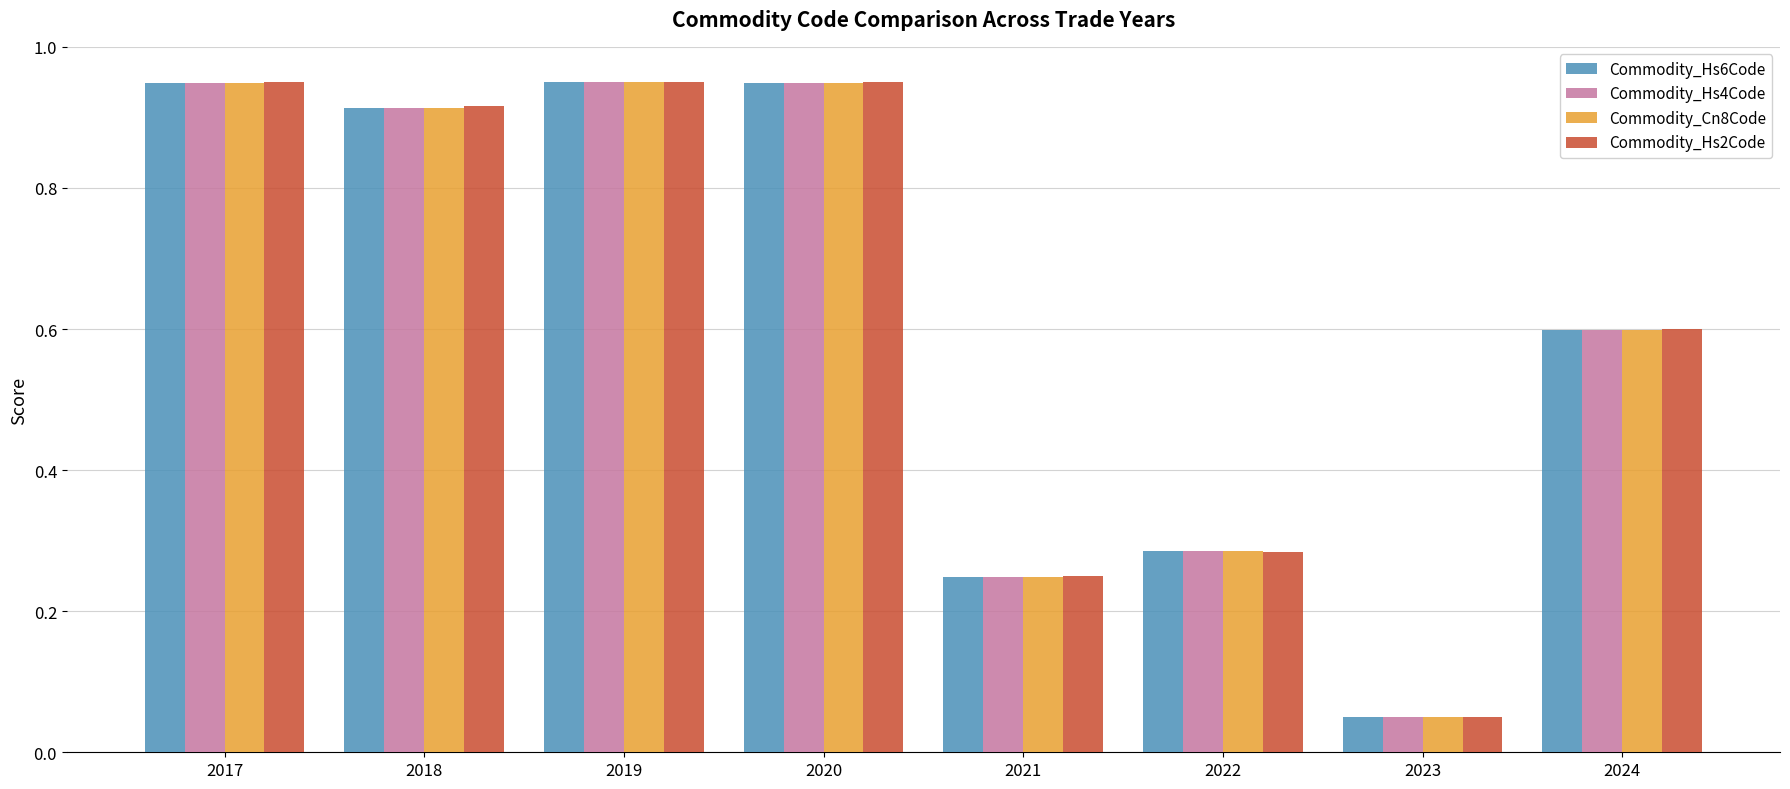

At how many categories does at least one series exceed 0?

8